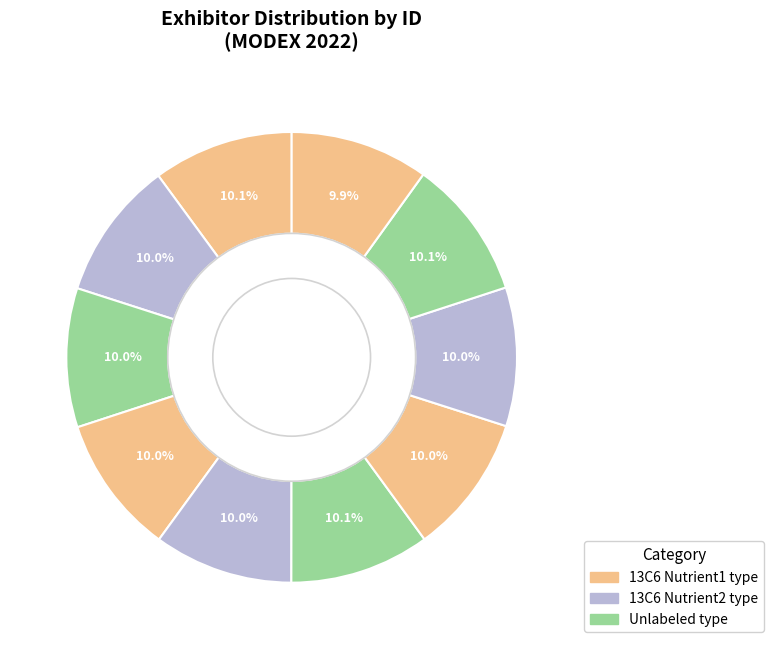

How many slices are in this pie chart?

10